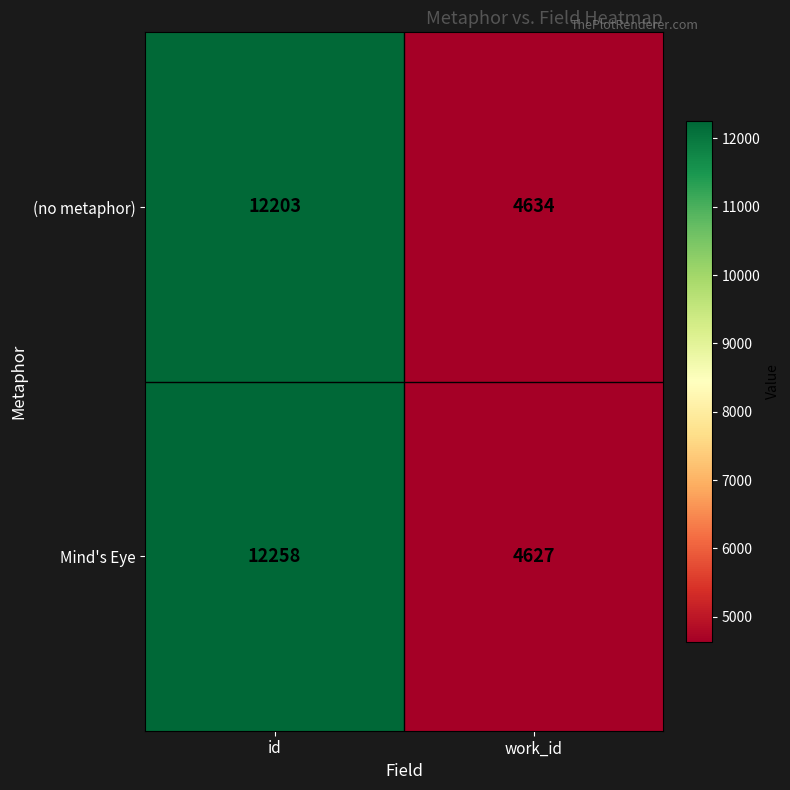

What is the smallest value displayed?

4627